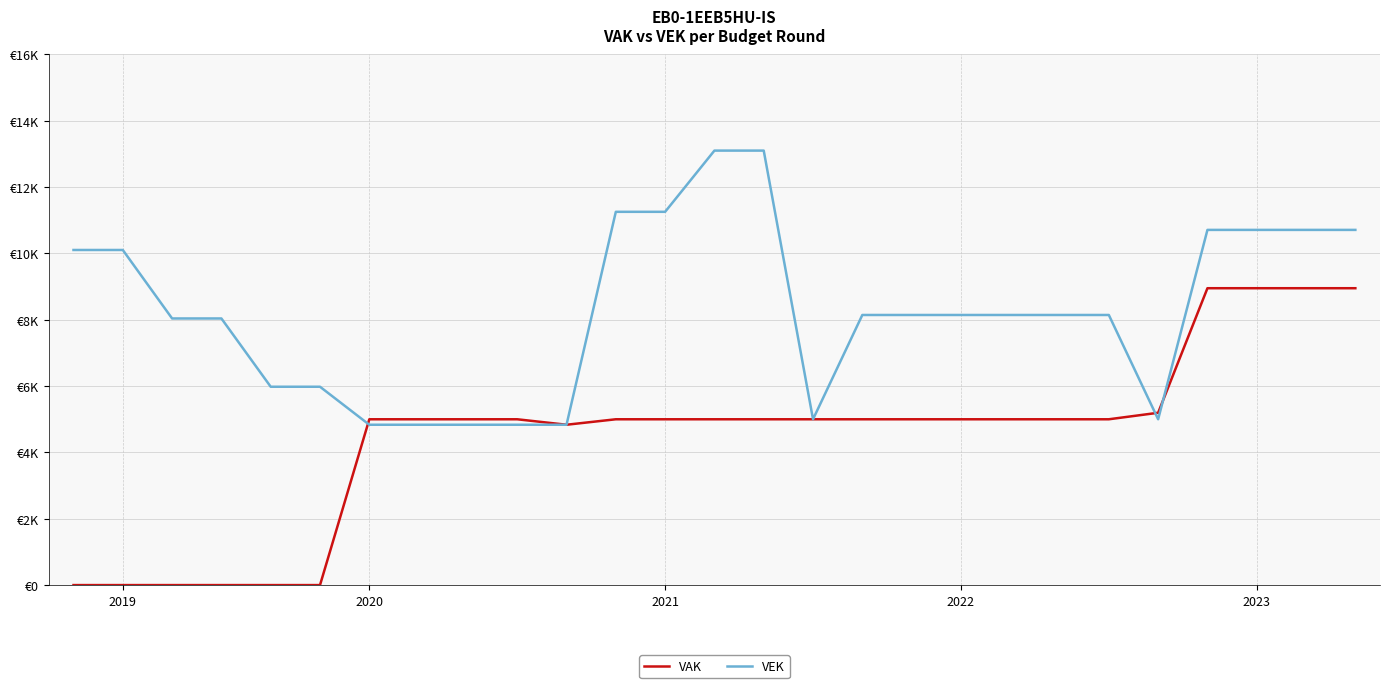

What are all the series names shown in the legend?

VAK, VEK